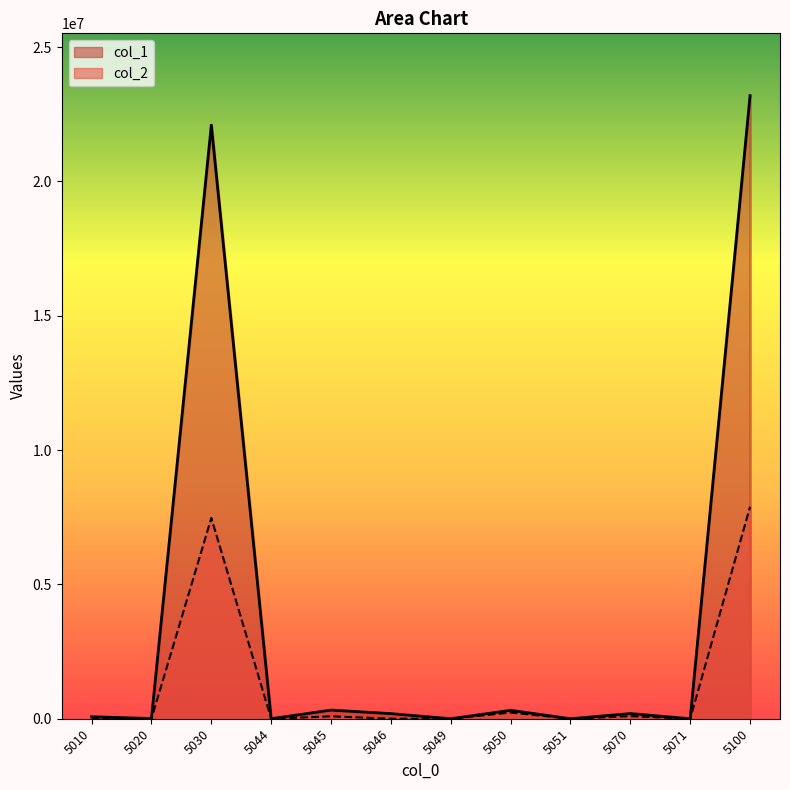

What are all the series names shown in the legend?

col_1, col_2